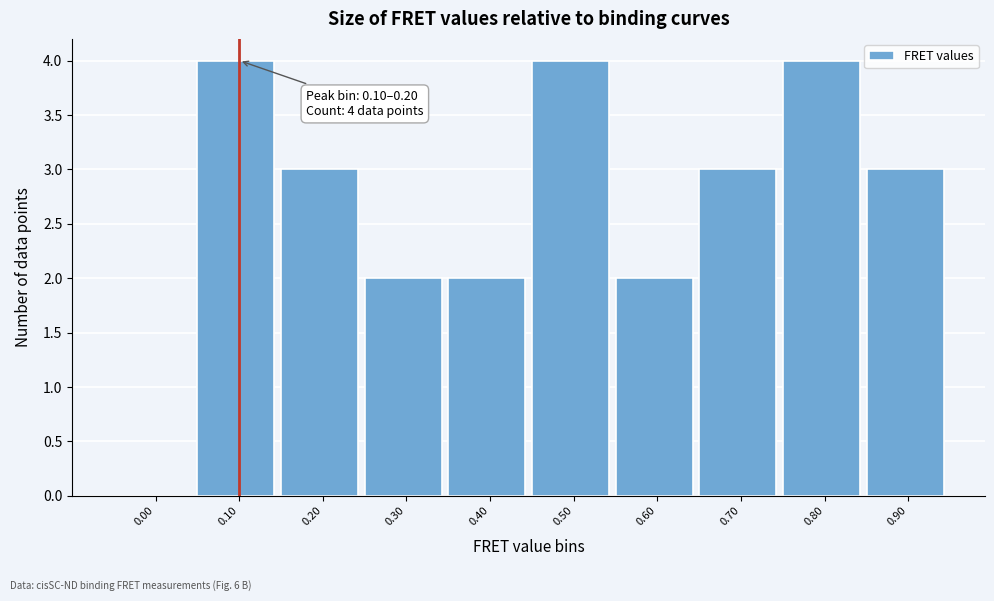

Reading left to right, what are all the values shown in this chart?

0.00=0	0.10=4	0.20=3	0.30=2	0.40=2	0.50=4	0.60=2	0.70=3	0.80=4	0.90=3